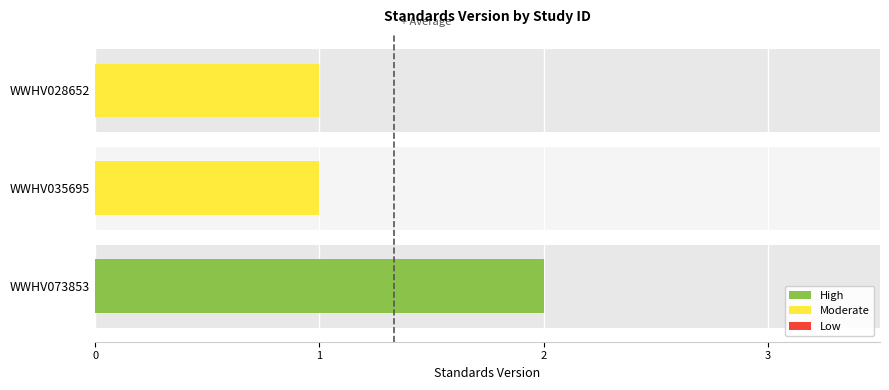

What is the approximate value at WWHV028652?

1